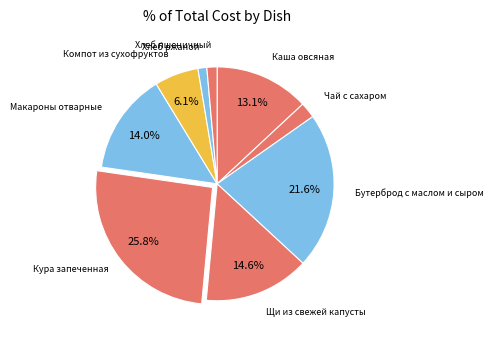

What percentage is NOT represented by Каша овсяная?

86.9%